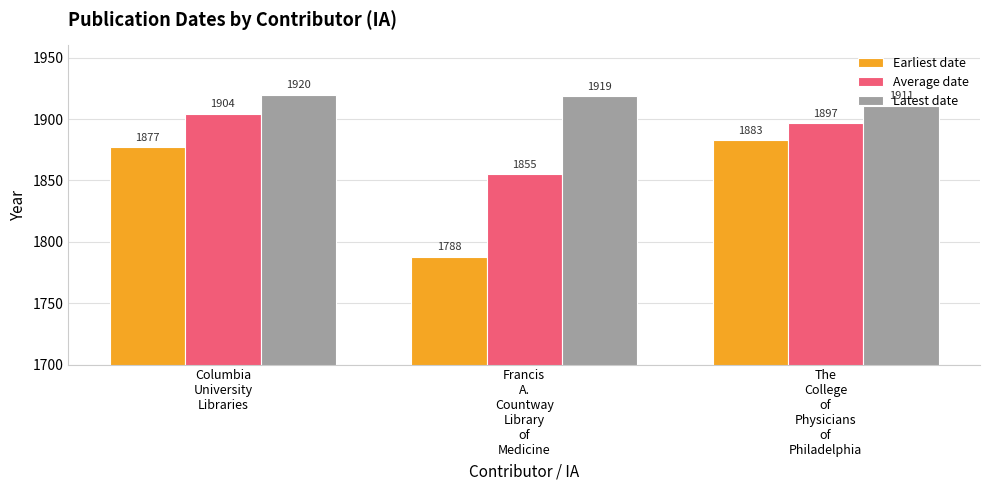

Which label corresponds to the smallest value in the chart?

Francis
A.
Countway
Library
of
Medicine